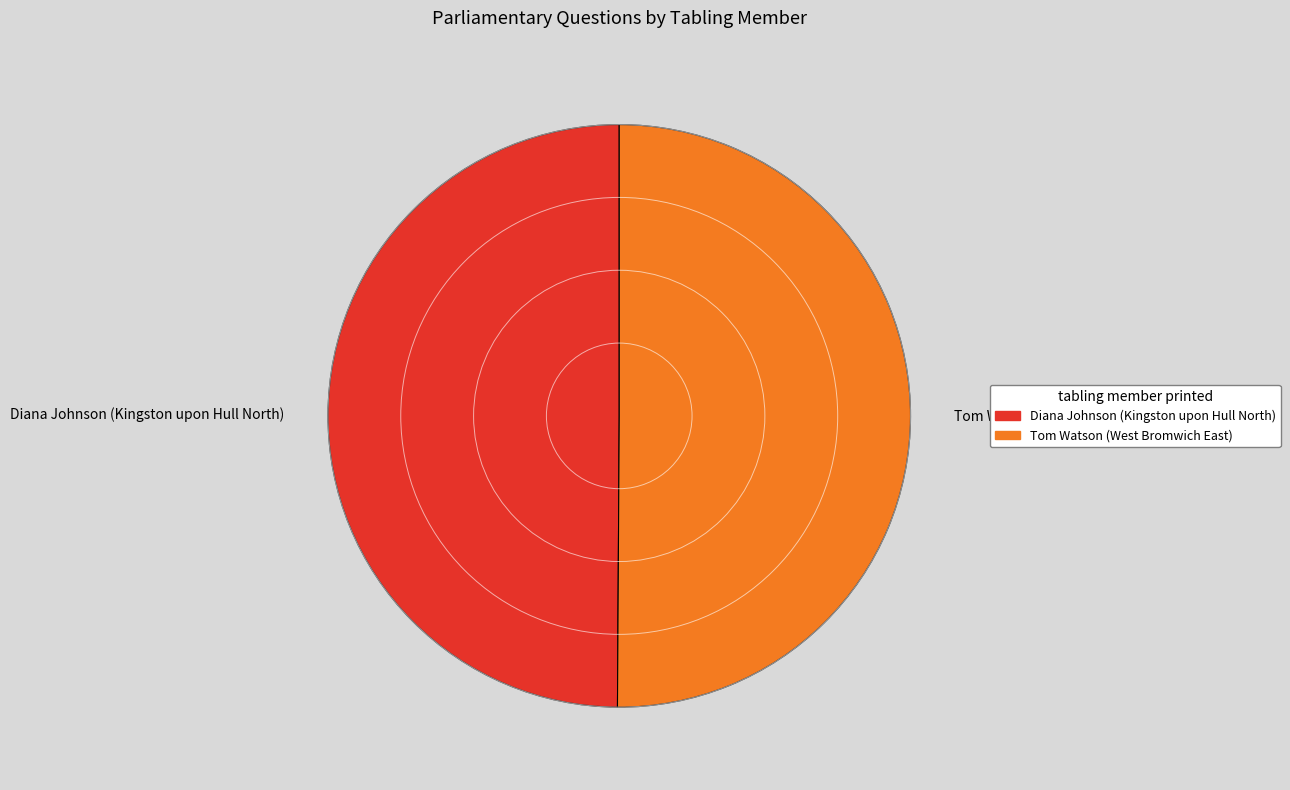

How many segments does this pie chart have?

2